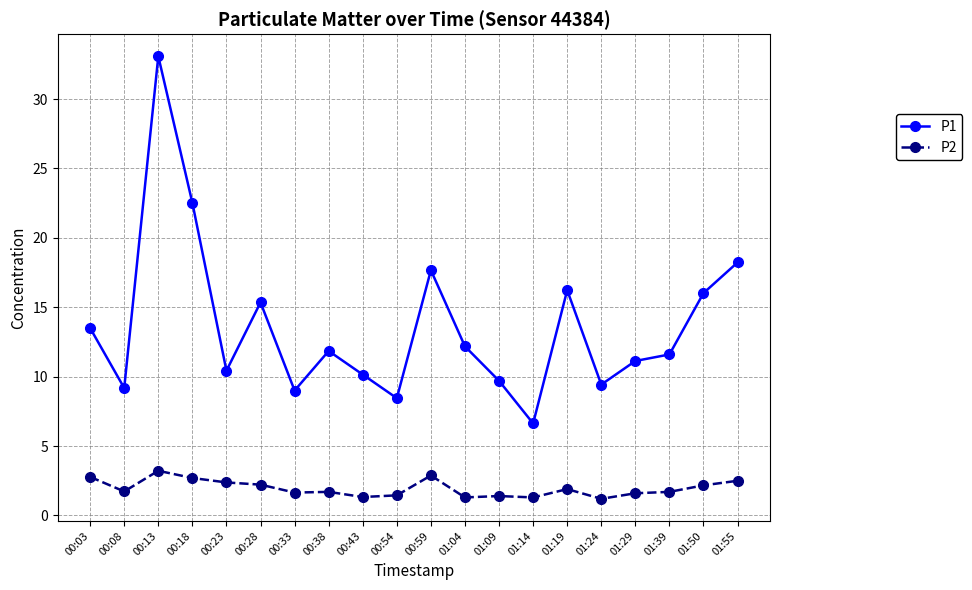

At which category does P2 reach its first local valley?

00:08